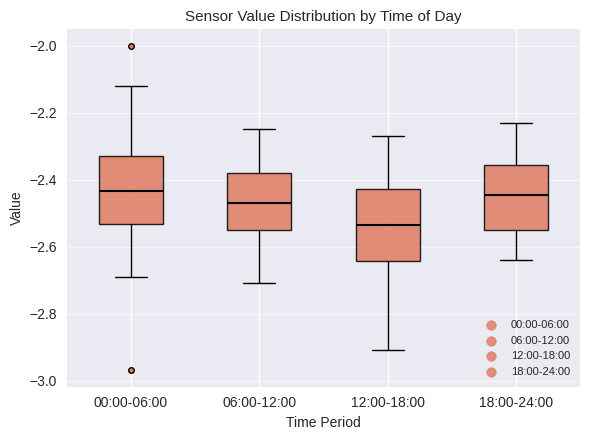

Reading left to right, transcribe this box plot: for each box, give where its median line is, the range the box spans, and where its two whiskers end, as read against the y-axis. The values are not printed on the chart, so give them approximately, as read against the axis.

00:00-06:00: median -2.44, box -2.54 to -2.32, whiskers -2.68 to -2.12
06:00-12:00: median -2.46, box -2.54 to -2.38, whiskers -2.70 to -2.24
12:00-18:00: median -2.54, box -2.64 to -2.42, whiskers -2.90 to -2.26
18:00-24:00: median -2.44, box -2.54 to -2.36, whiskers -2.64 to -2.22